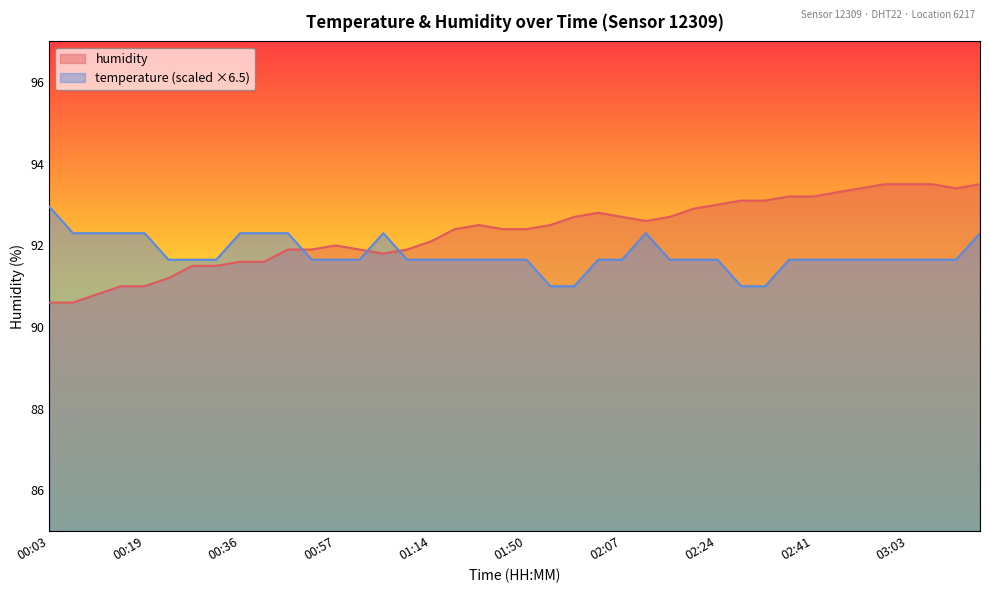

Rank the series by their average value, from lowest to highest.

temperature (scaled ×6.5), humidity